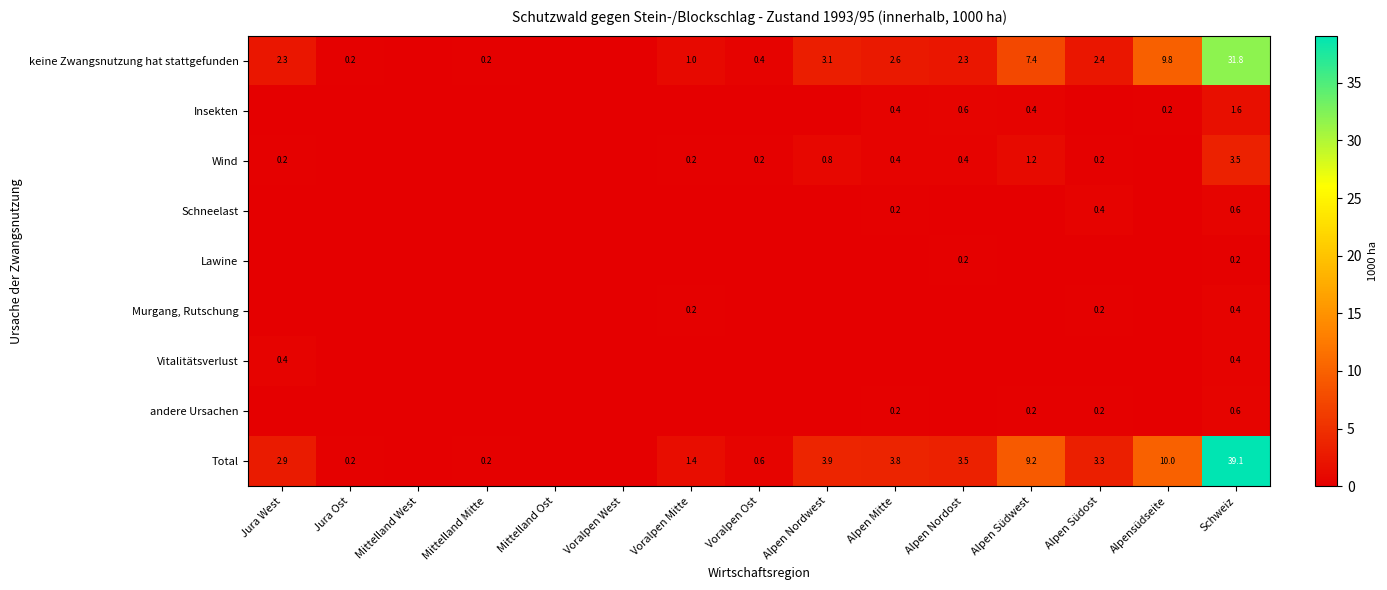

Which label corresponds to the largest value in the chart?

Schweiz